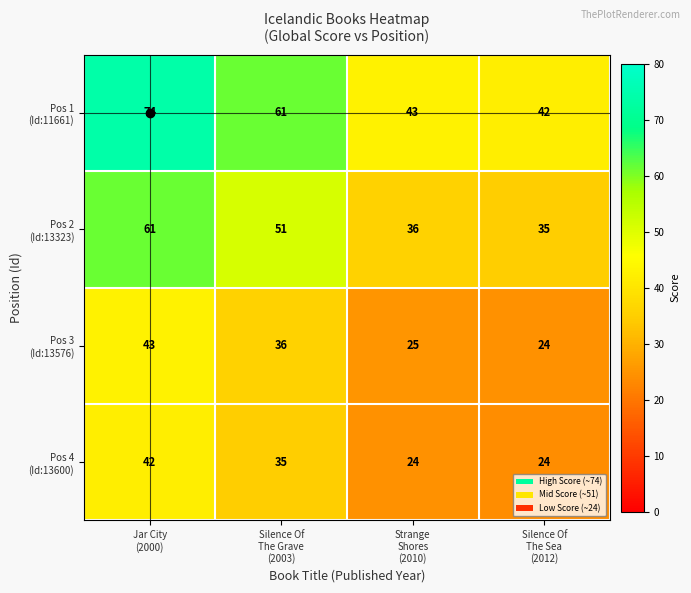

What is the greatest value displayed?

74